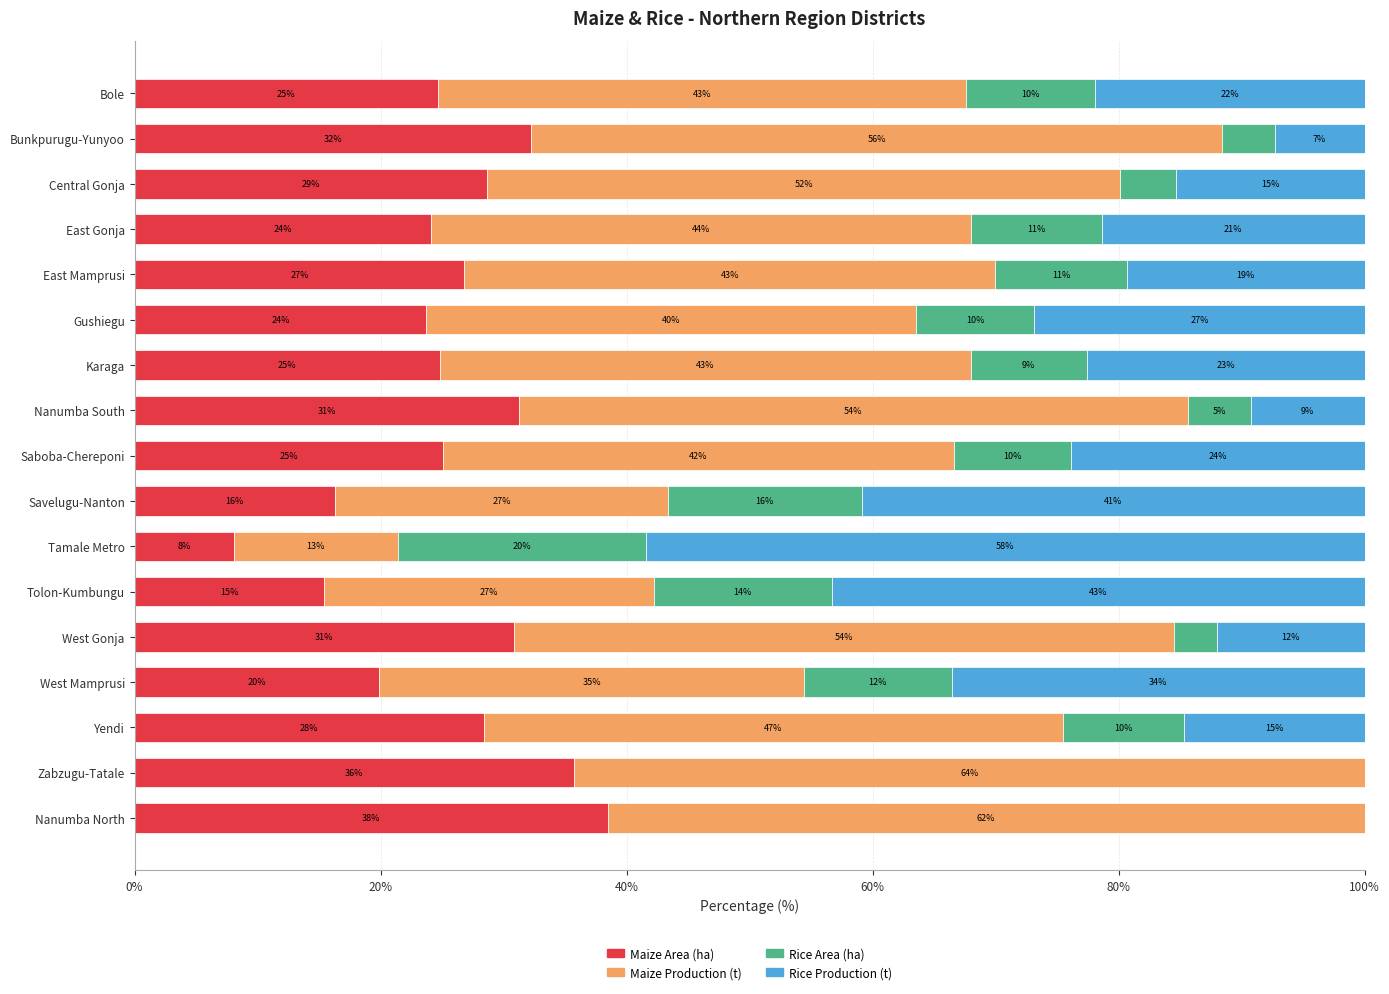

What are all the series names shown in the legend?

Maize Area (ha), Maize Production (t), Rice Area (ha), Rice Production (t)